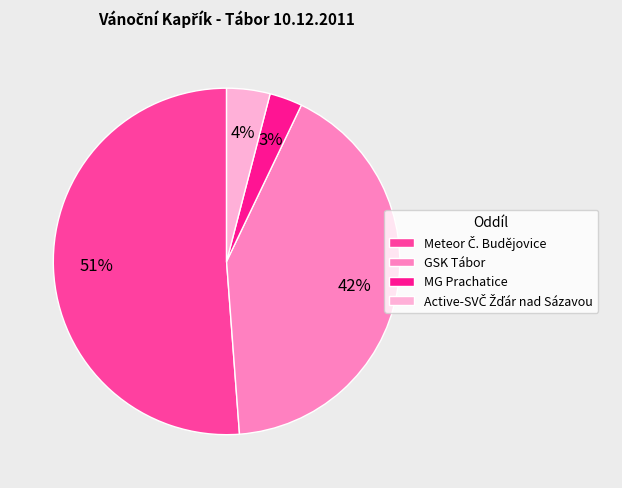

To the nearest percent, what is the combined percentage of MG Prachatice and GSK Tábor?

45%